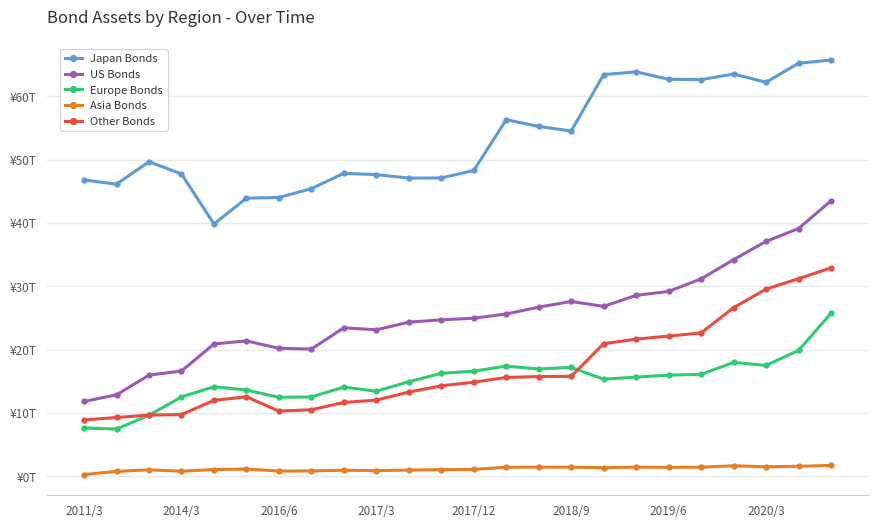

What are all the series names shown in the legend?

Japan Bonds, US Bonds, Europe Bonds, Asia Bonds, Other Bonds